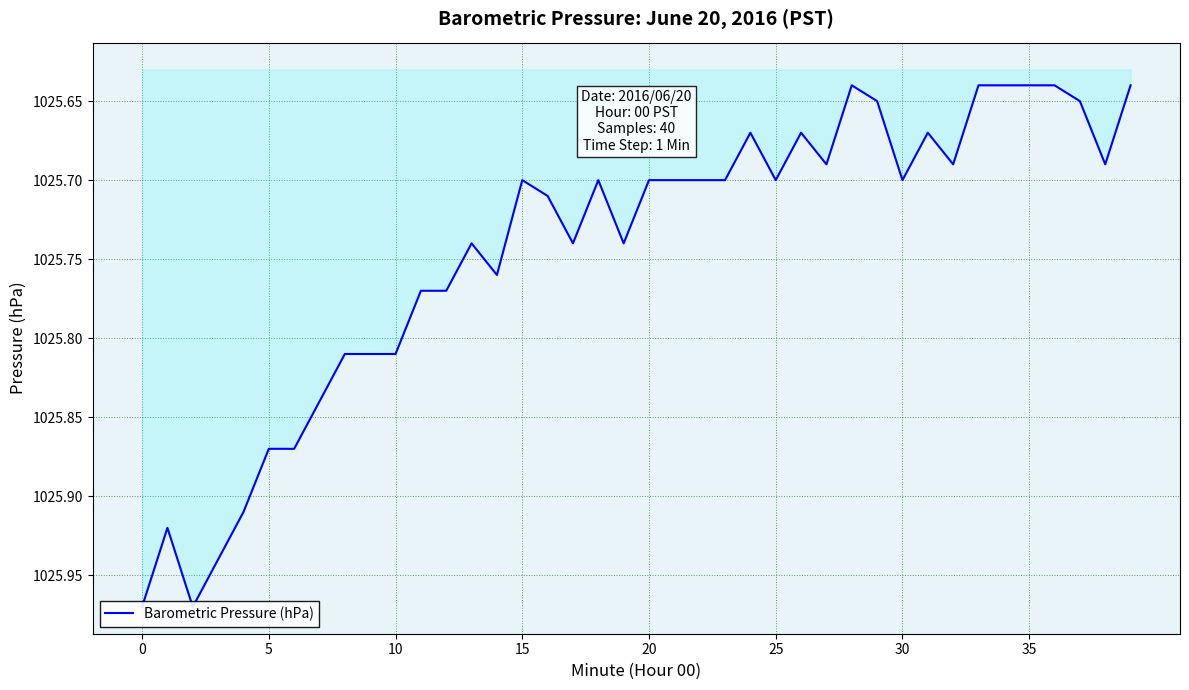

What is the difference between the second highest and second lowest values?

0.3